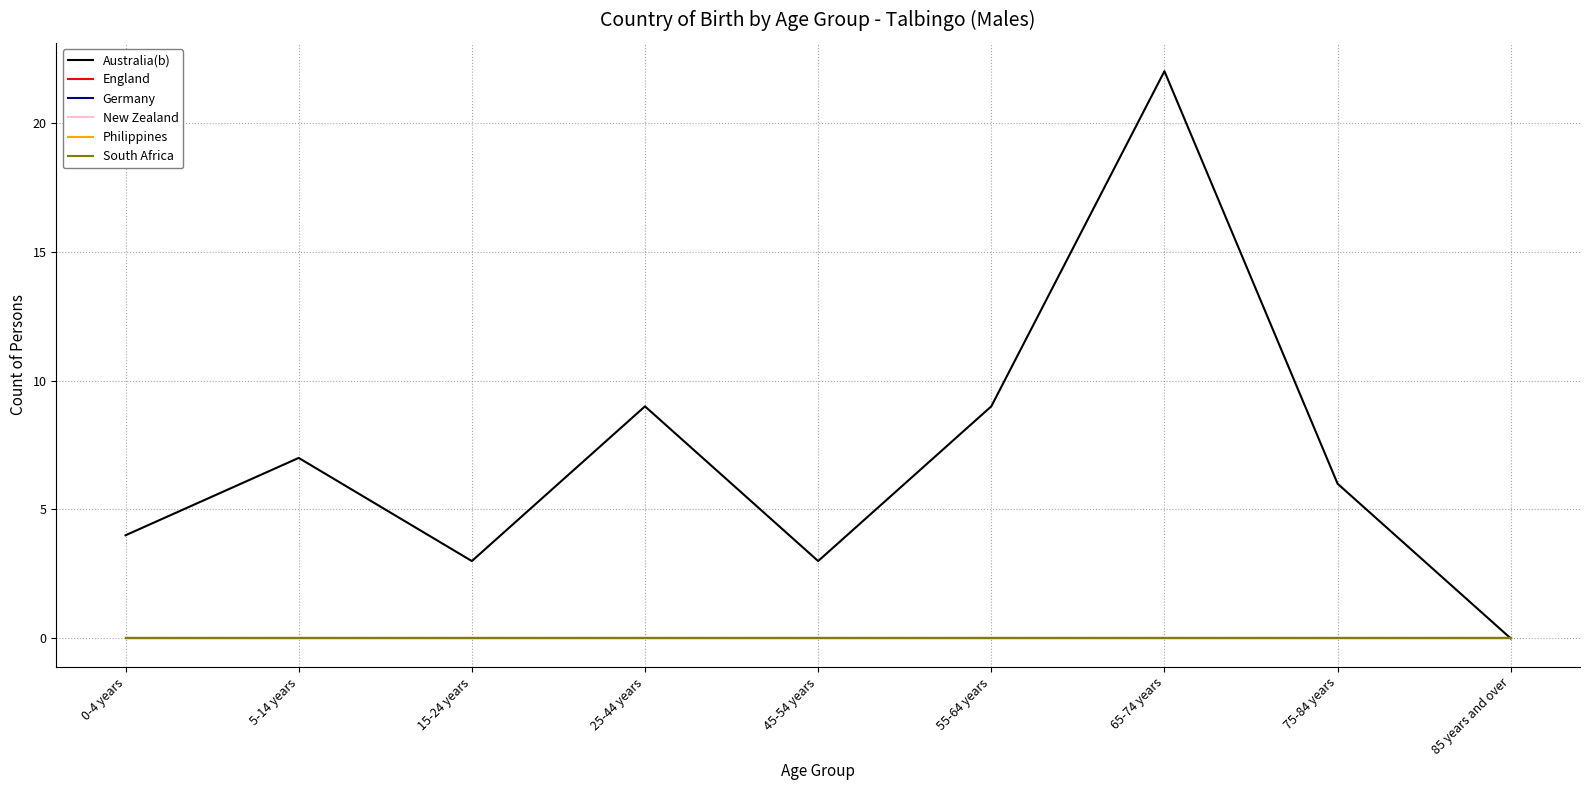

Reading left to right, extract all data points from this chart.

Australia(b): 0-4 years=4	5-14 years=7	15-24 years=3	25-44 years=9	45-54 years=3	55-64 years=9	65-74 years=22	75-84 years=6	85 years and over=0
England: 0-4 years=0	5-14 years=0	15-24 years=0	25-44 years=0	45-54 years=0	55-64 years=0	65-74 years=0	75-84 years=0	85 years and over=0
Germany: 0-4 years=0	5-14 years=0	15-24 years=0	25-44 years=0	45-54 years=0	55-64 years=0	65-74 years=0	75-84 years=0	85 years and over=0
New Zealand: 0-4 years=0	5-14 years=0	15-24 years=0	25-44 years=0	45-54 years=0	55-64 years=0	65-74 years=0	75-84 years=0	85 years and over=0
Philippines: 0-4 years=0	5-14 years=0	15-24 years=0	25-44 years=0	45-54 years=0	55-64 years=0	65-74 years=0	75-84 years=0	85 years and over=0
South Africa: 0-4 years=0	5-14 years=0	15-24 years=0	25-44 years=0	45-54 years=0	55-64 years=0	65-74 years=0	75-84 years=0	85 years and over=0